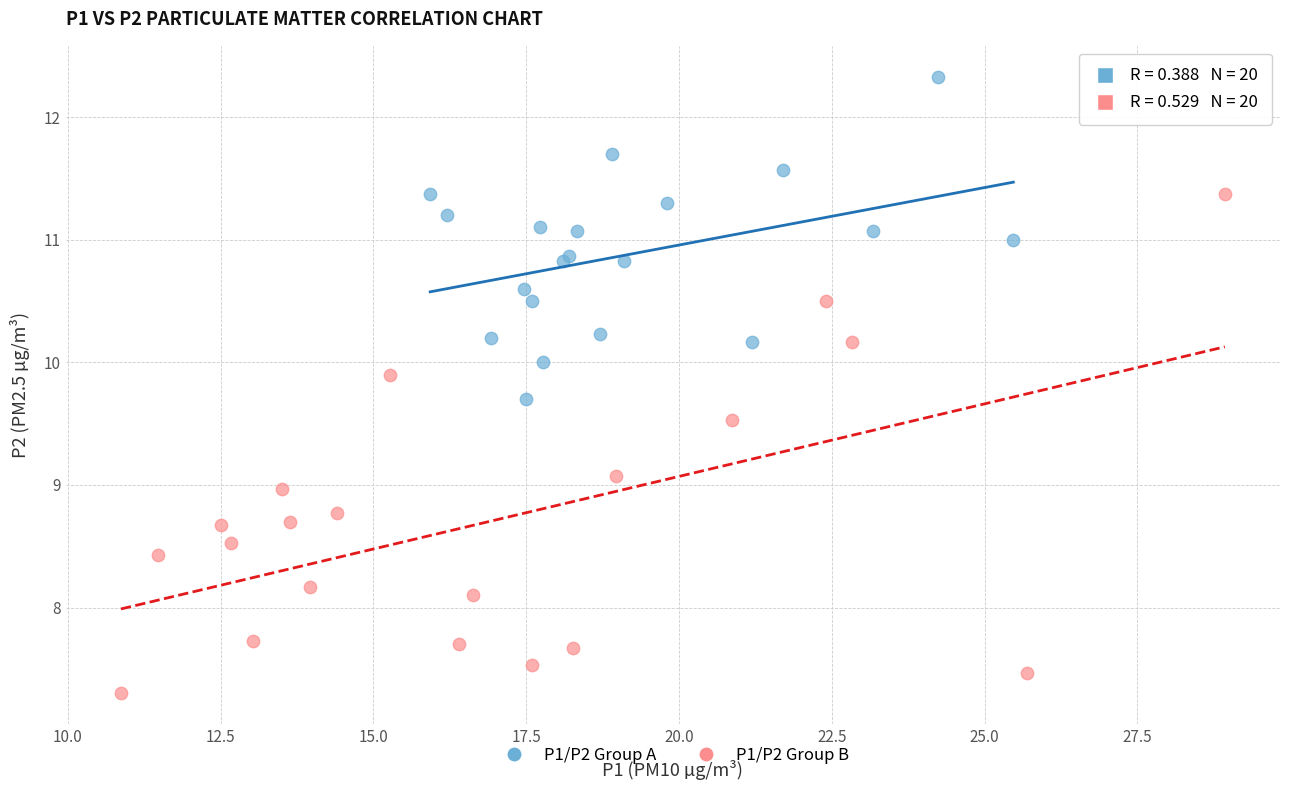

Which series contains the lowest Y value?

P1/P2 Group B